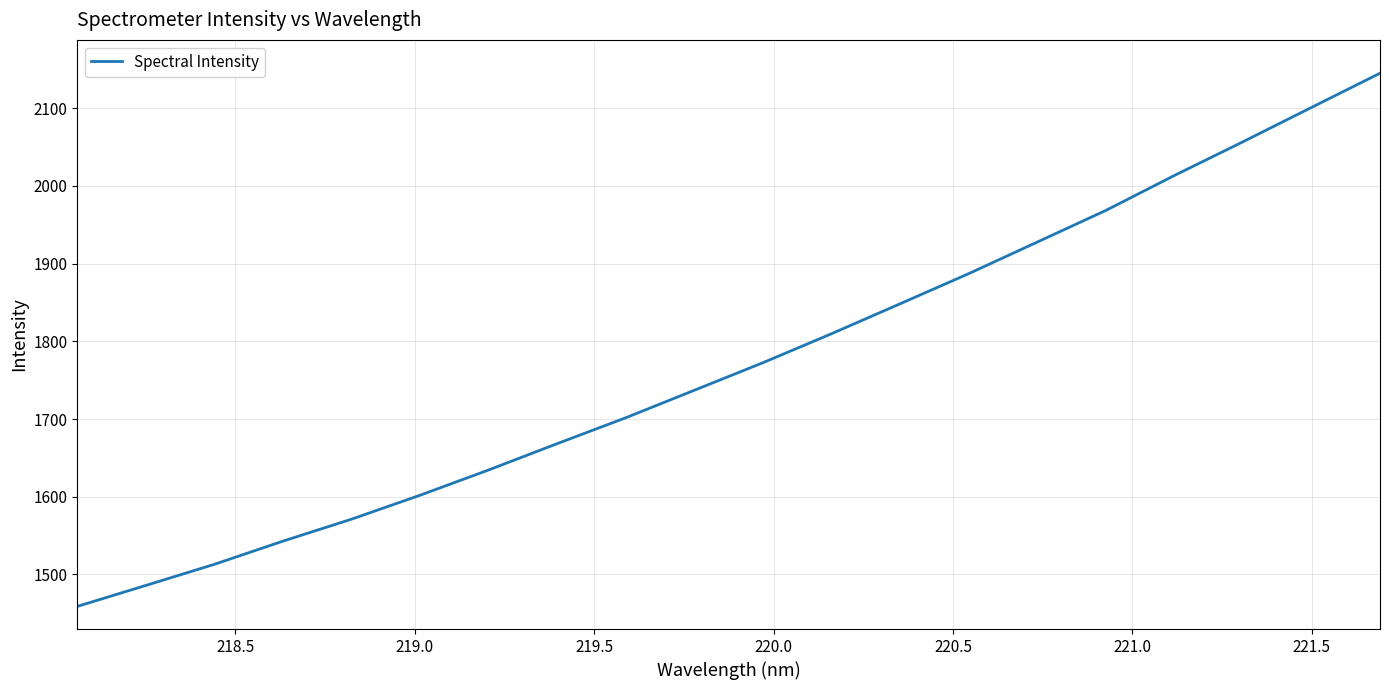

What is the difference between the maximum and minimum values?

686.0